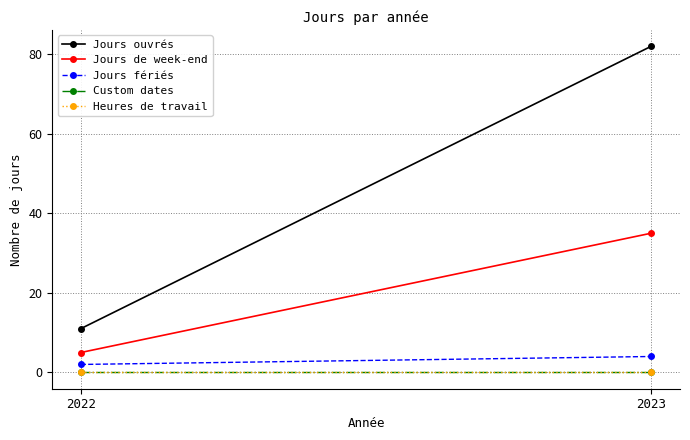

At 2022, list the series in order from largest to smallest.

Jours ouvrés, Jours de week-end, Jours fériés, Custom dates, Heures de travail